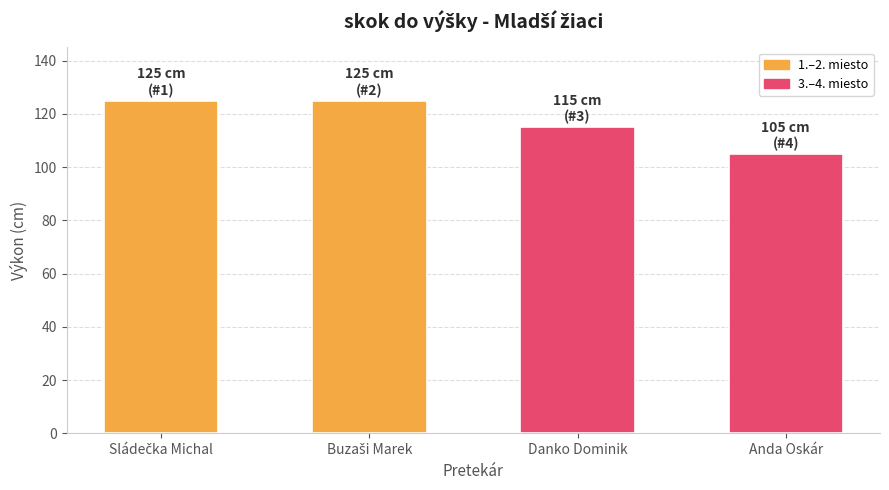

Count the number of categories in the chart.

4